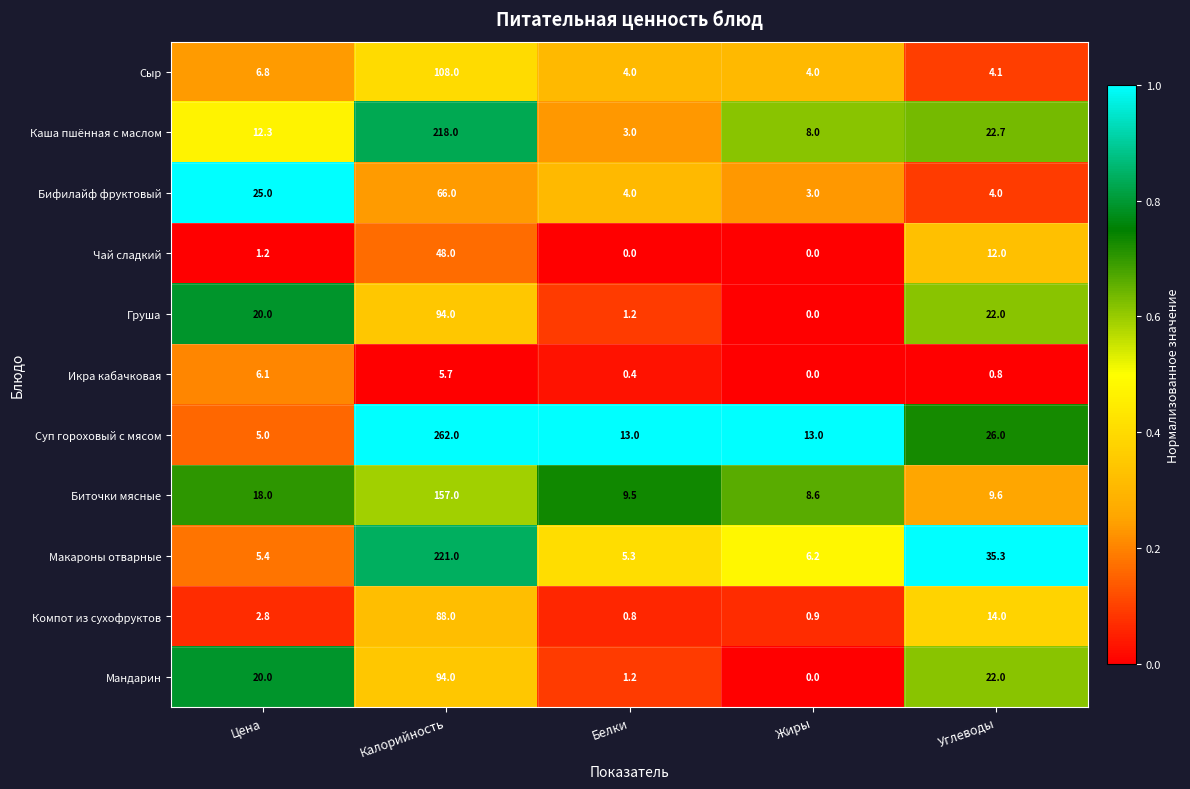

What is the difference between the maximum and minimum values in the Чай сладкий series?

48.0